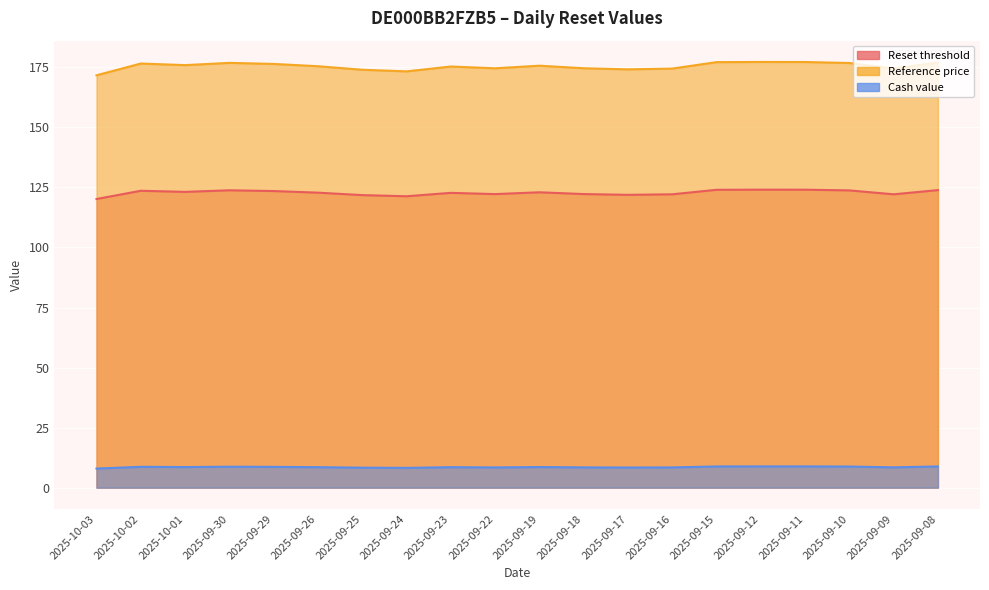

At which label does Reference price first exceed 175?

2025-10-02